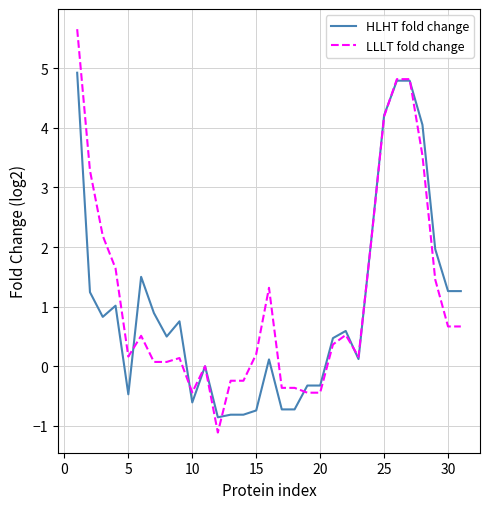

Which series has the largest range (max minus min)?

LLLT fold change